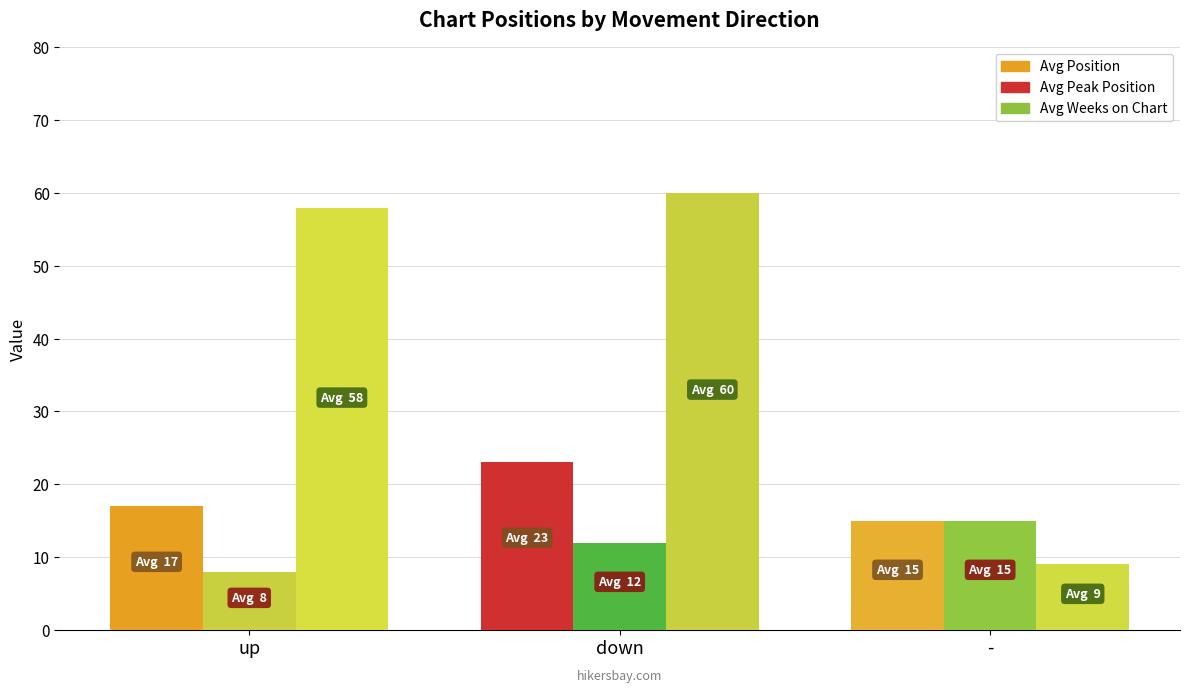

What is the label of the 2nd bar from the right?

Avg Peak Position